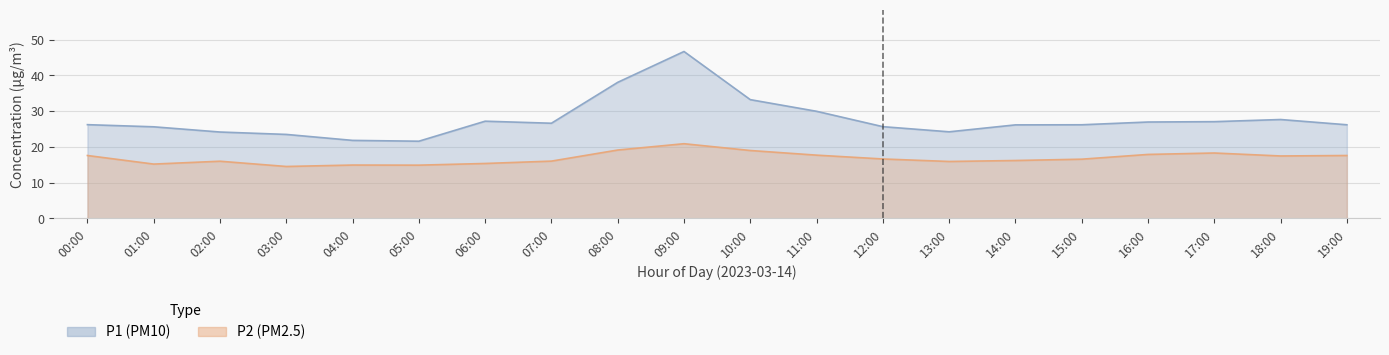

How many values in the P1 series are below 26?

7